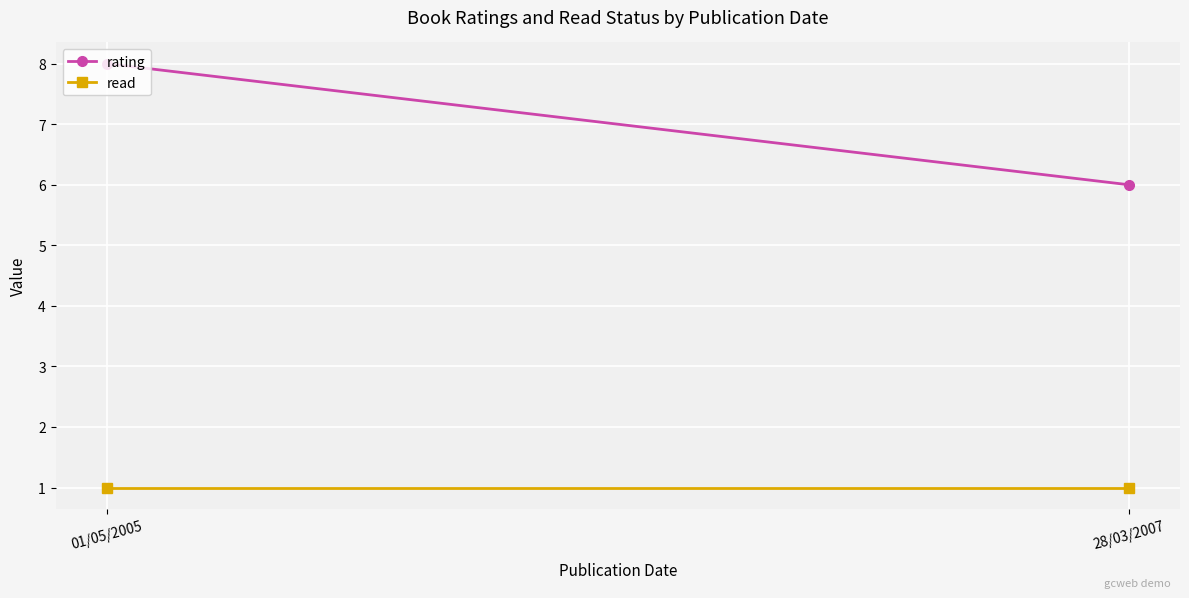

At which category is the sum across all series the highest?

01/05/2005